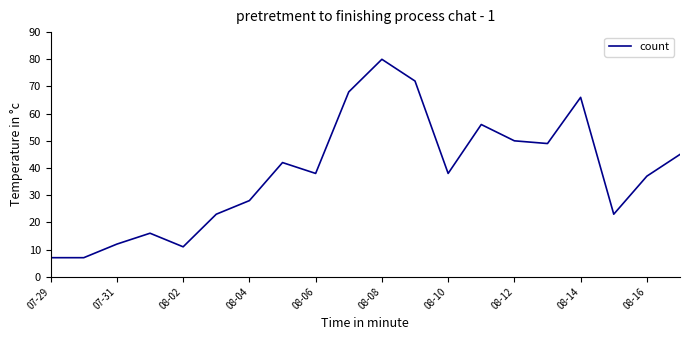

What is the maximum value shown in the chart?

80